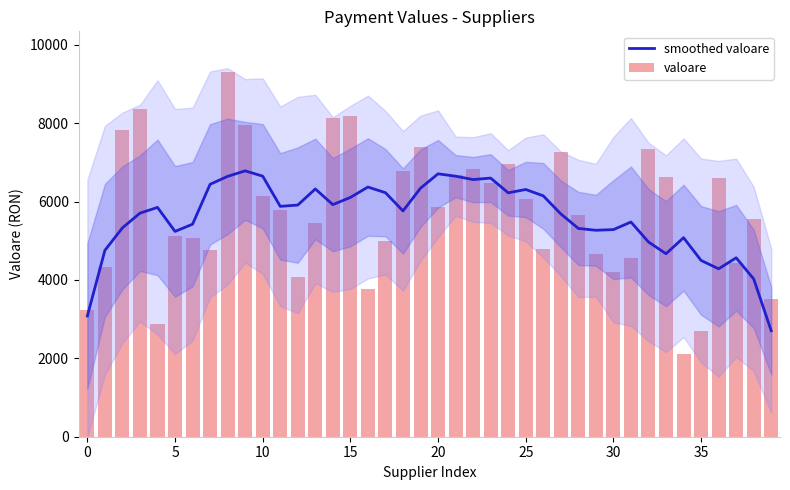

Is the value of valoare at 15 greater than the value of smoothed valoare at 35?

No